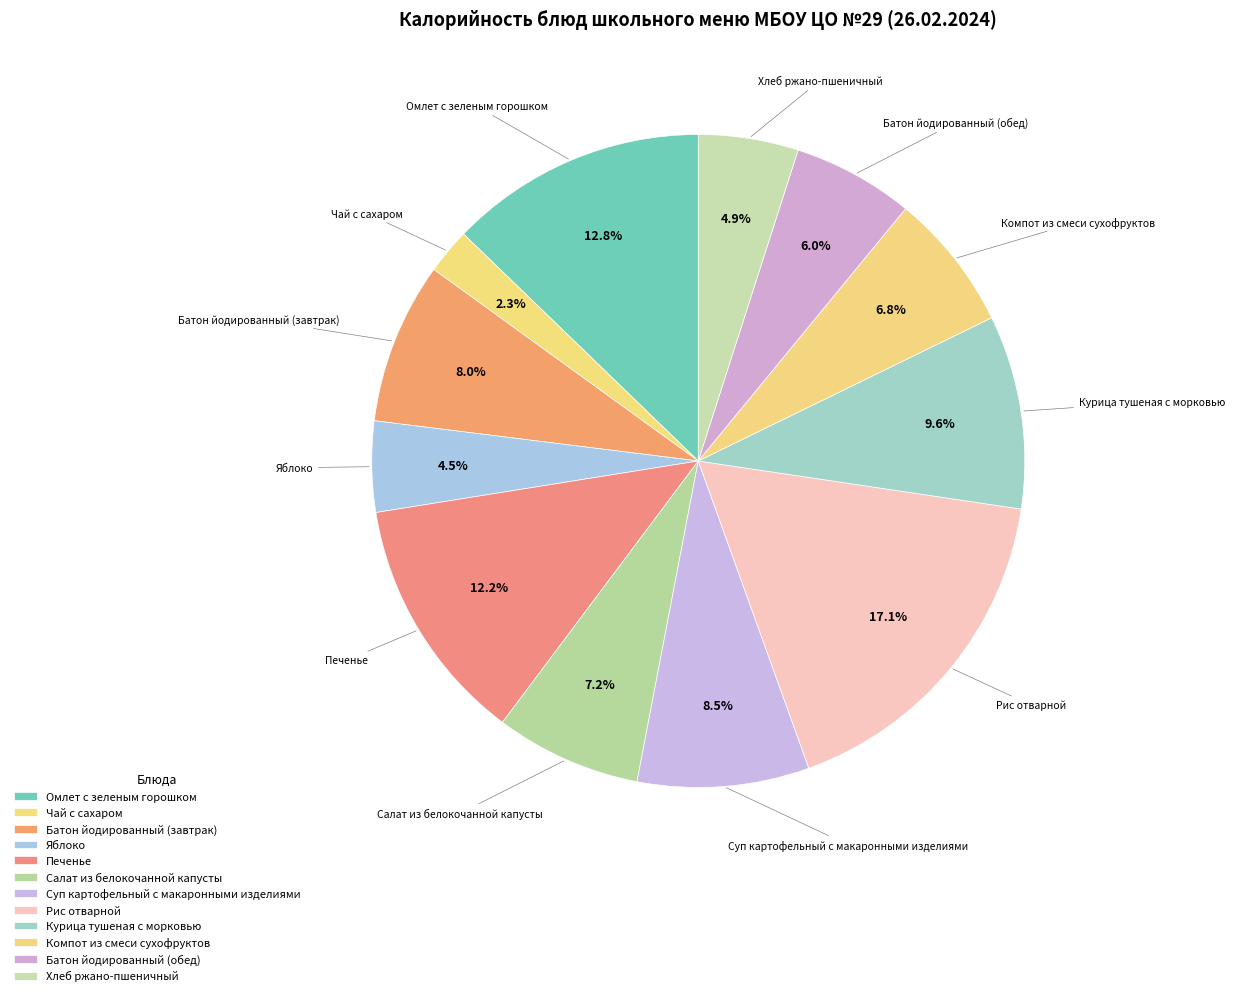

How many segments does this pie chart have?

12